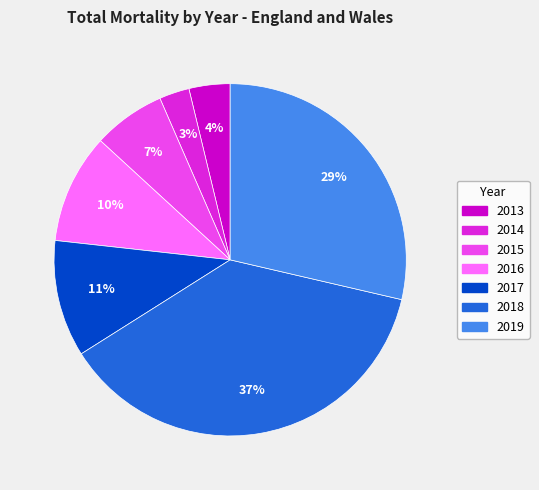

How many segments does this pie chart have?

7